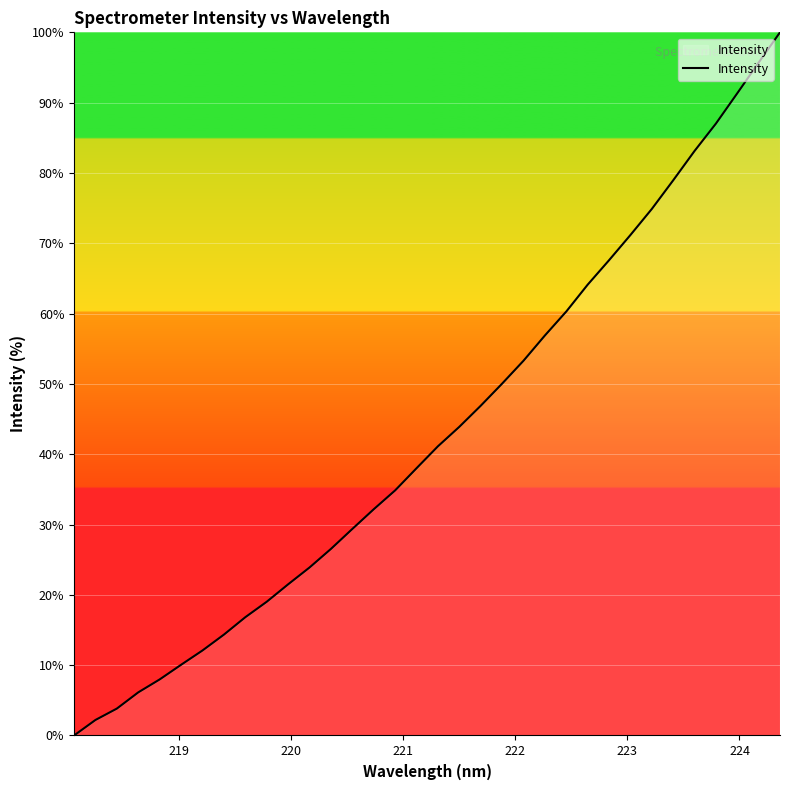

What is the greatest value displayed?

100.0